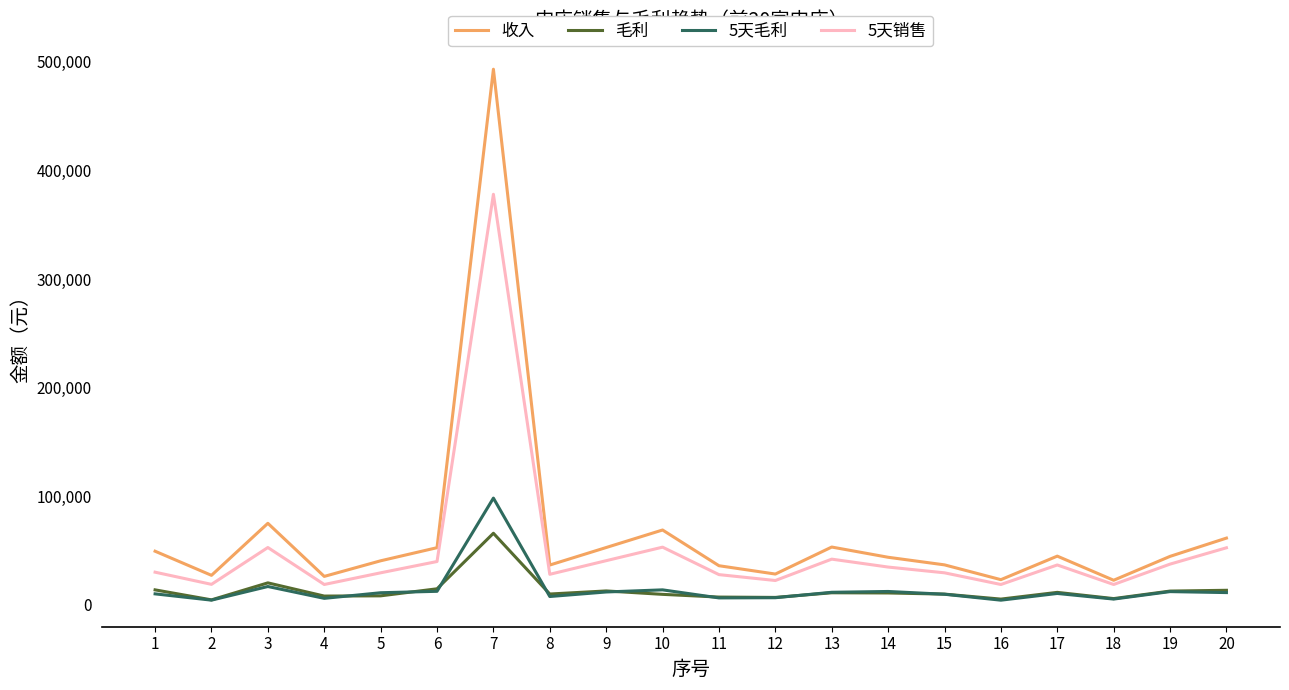

Where does the 5天销售 series first go above 34800?

3